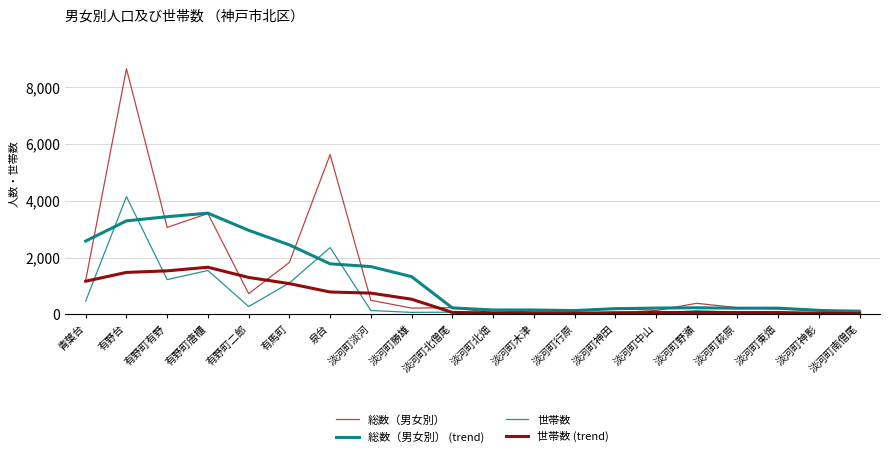

How many lines are shown in the chart?

4